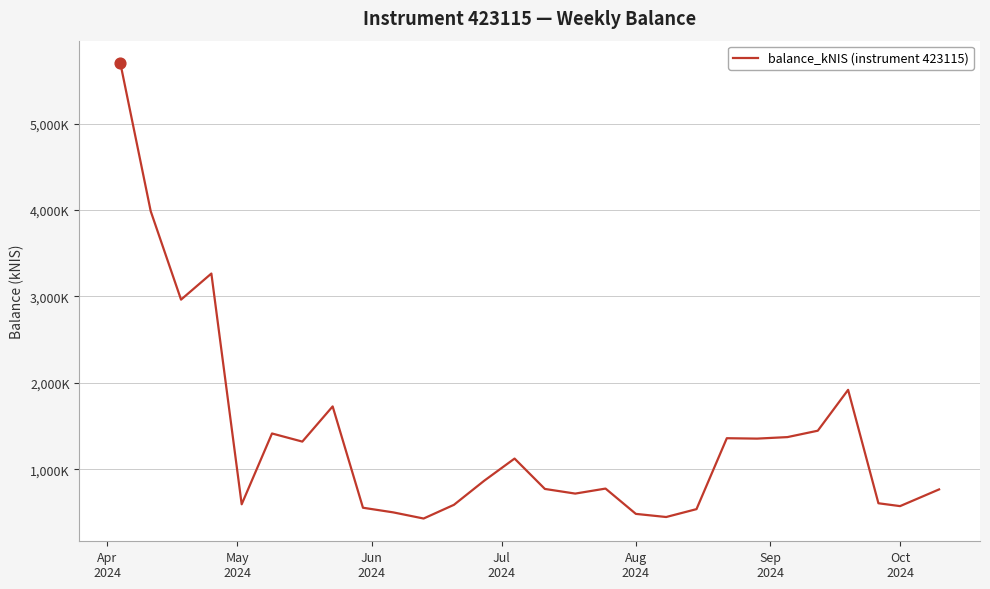

Does the chart have visible grid lines?

Yes